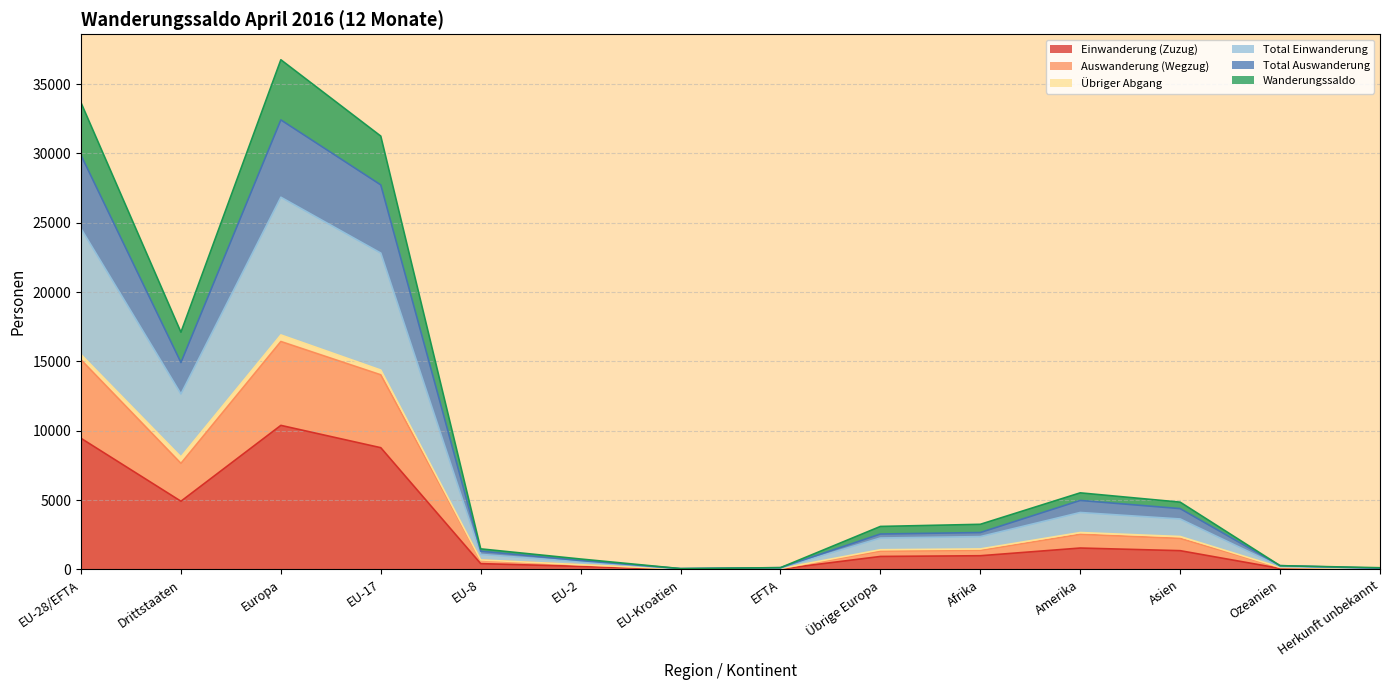

What is the highest value of the Einwanderung (Zuzug) series?

10385